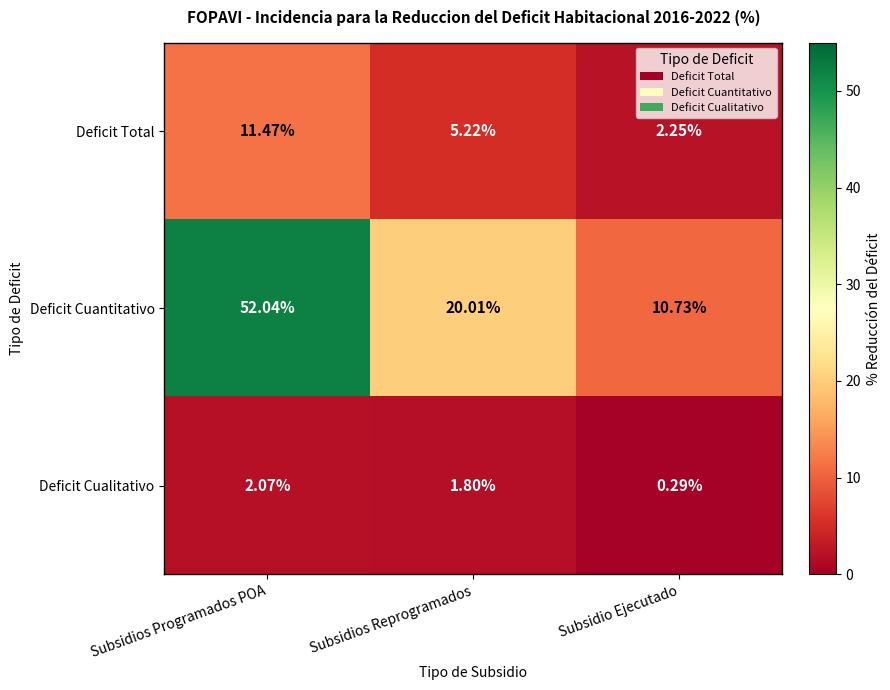

List the series in order of their peak value, lowest first.

Deficit Cualitativo, Deficit Total, Deficit Cuantitativo